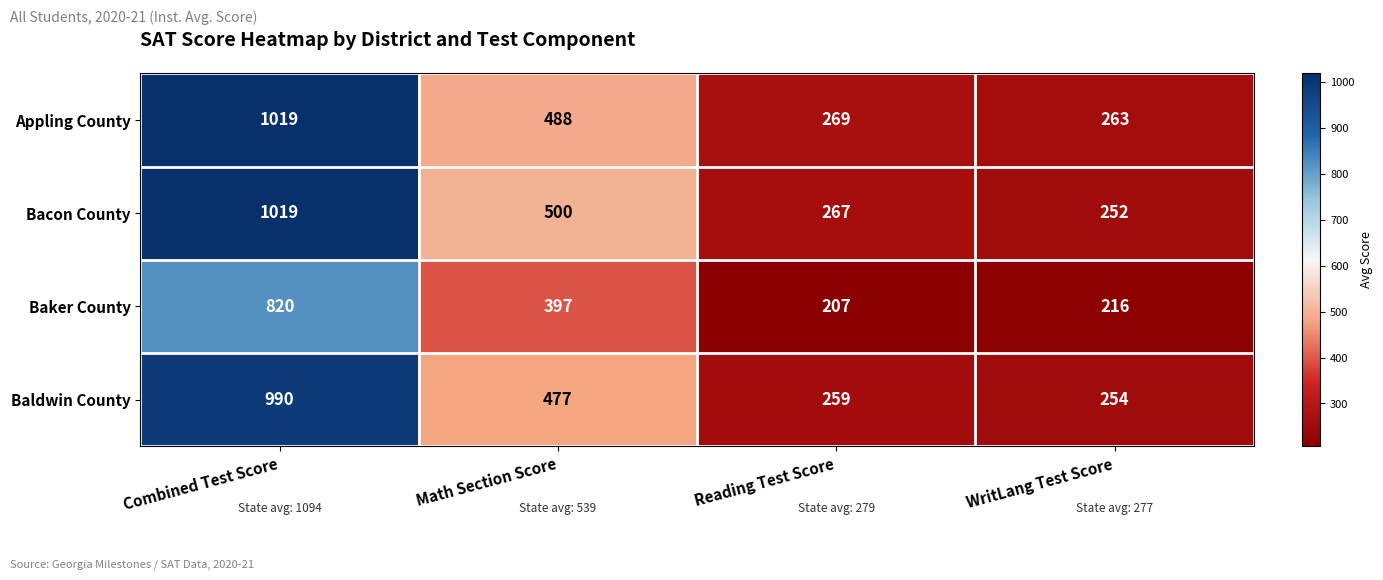

Rank the series at Math Section Score from highest to lowest value.

Bacon County, Appling County, Baldwin County, Baker County